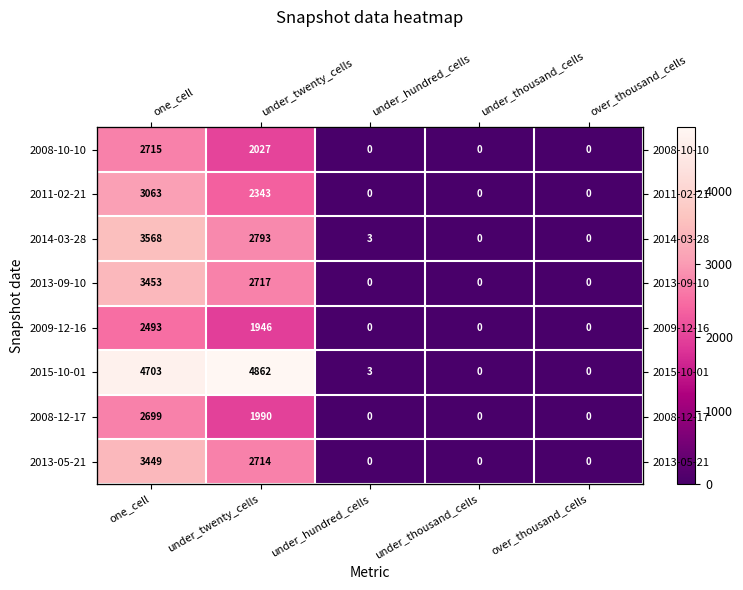

Between over_thousand_cells and one_cell, which is larger?

one_cell